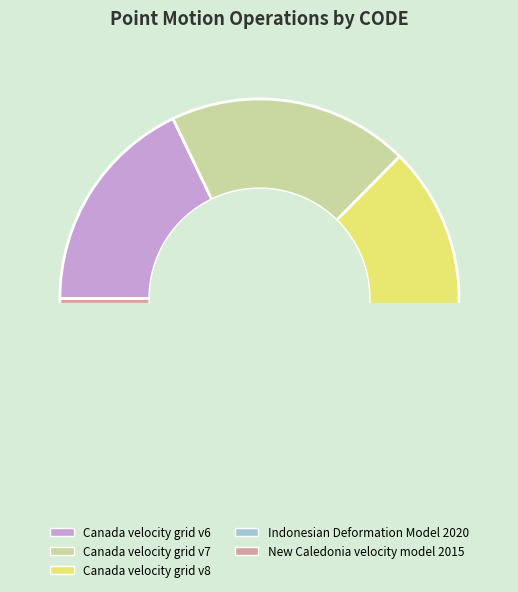

Combined, what portion of the pie is Canada velocity grid v7 and New Caledonia velocity model 2015?

40.8%